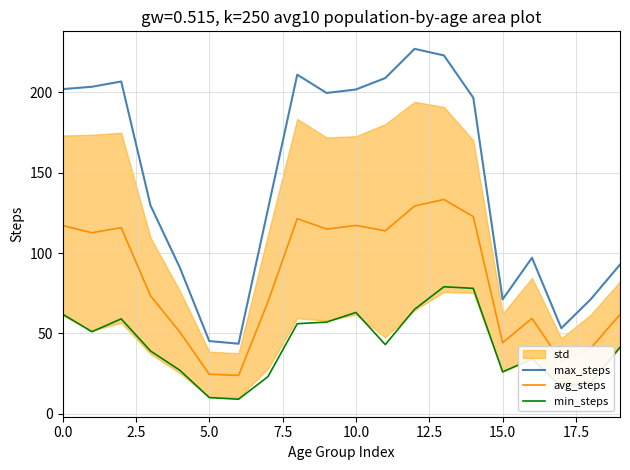

How many interior local valleys does the avg_steps series have?

6